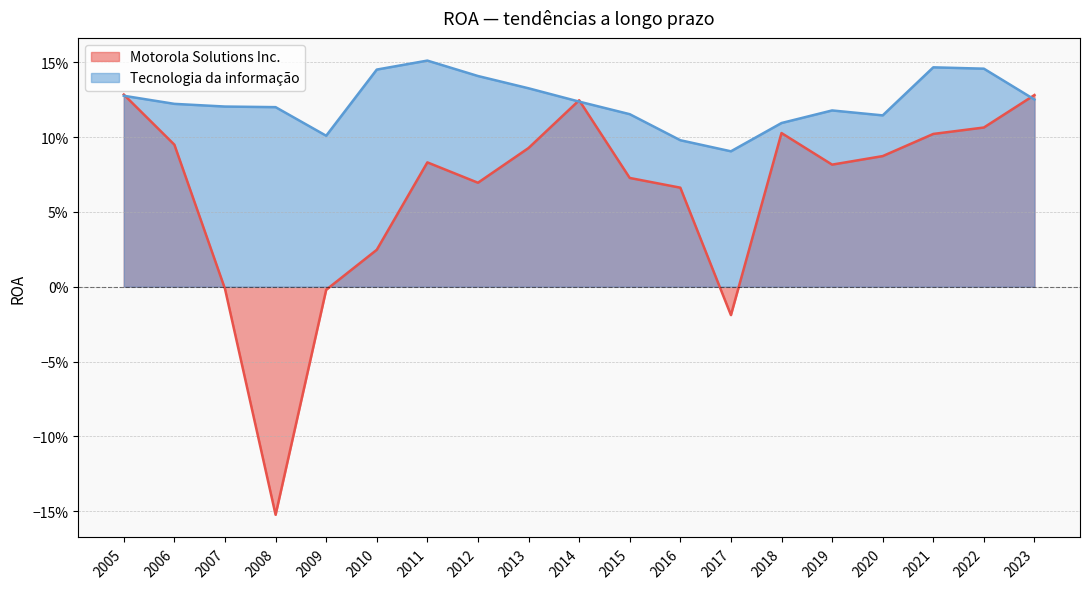

What are all the series names shown in the legend?

Motorola Solutions Inc., Tecnologia da informação